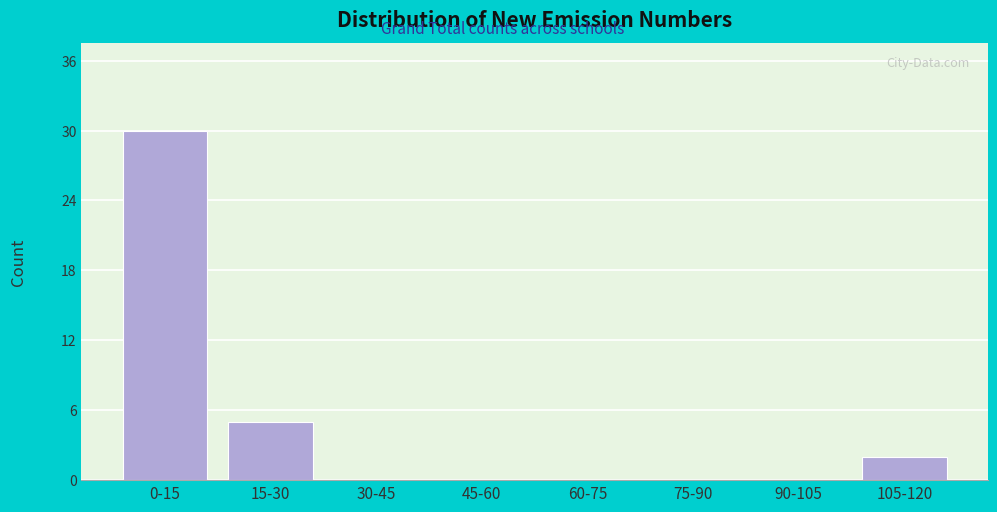

Reading right to left, transcribe all the data shown in this chart.

105-120=2	90-105=0	75-90=0	60-75=0	45-60=0	30-45=0	15-30=5	0-15=30